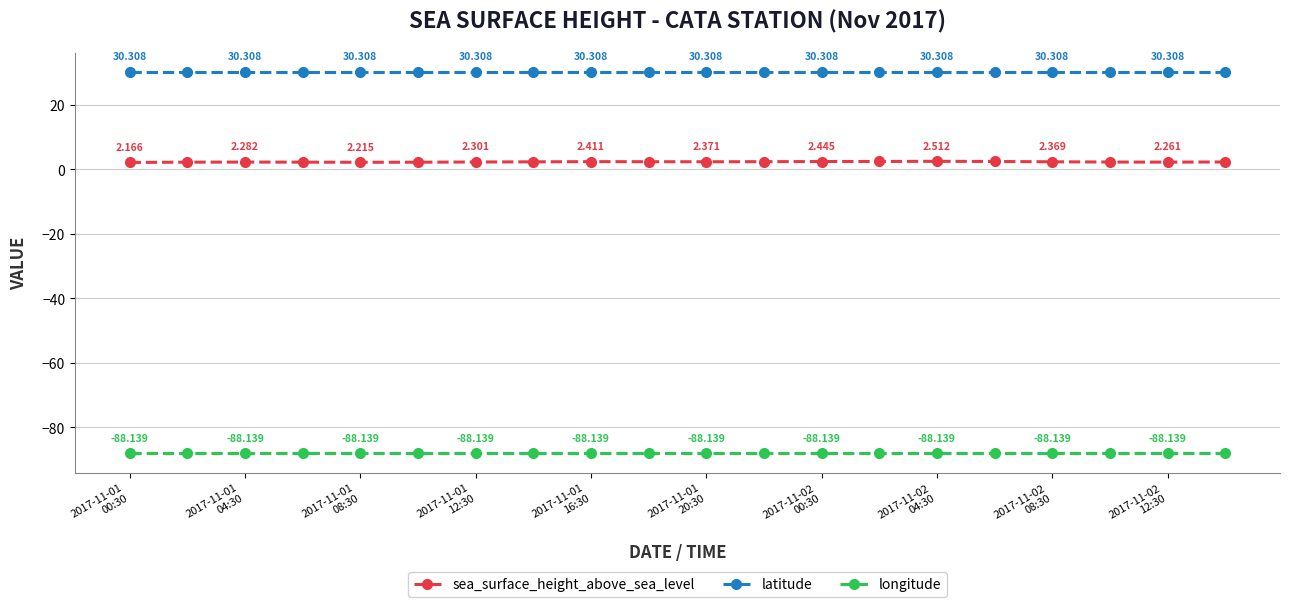

What are all the series names shown in the legend?

sea_surface_height_above_sea_level, latitude, longitude